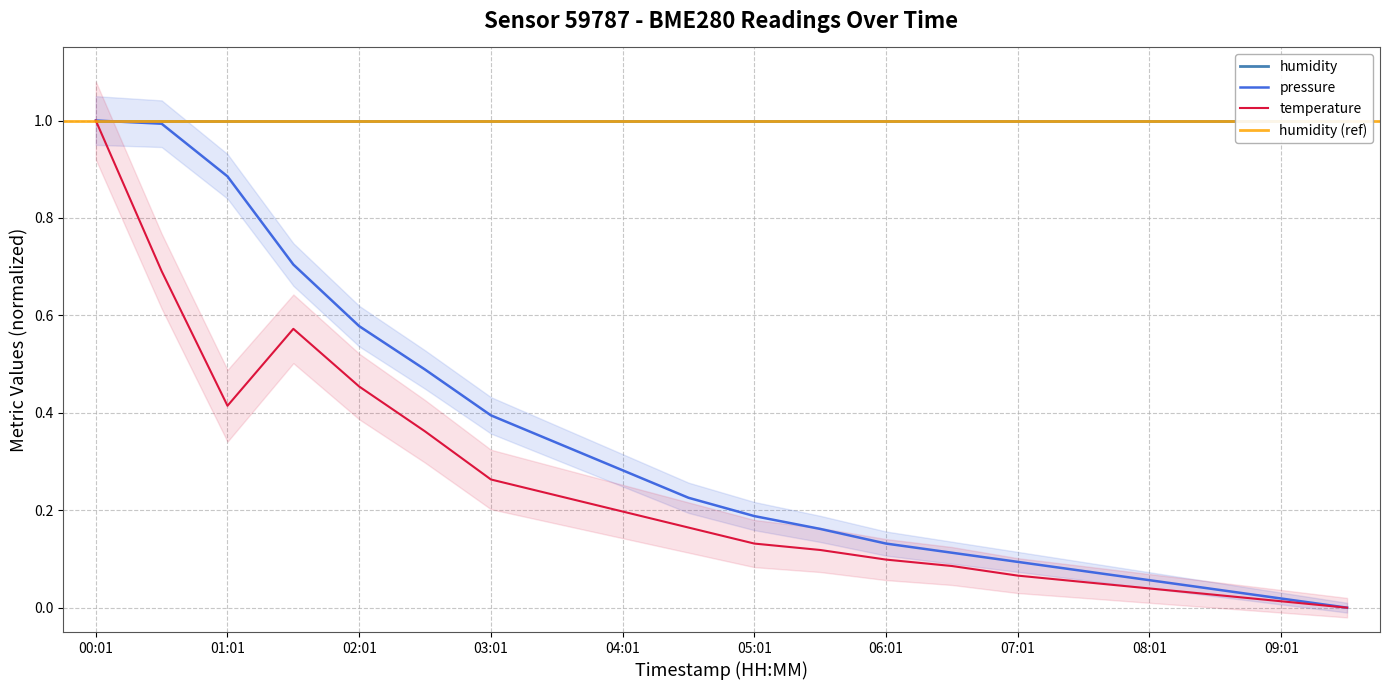

Is it true that pressure equals 0.2 at 03:31?

False